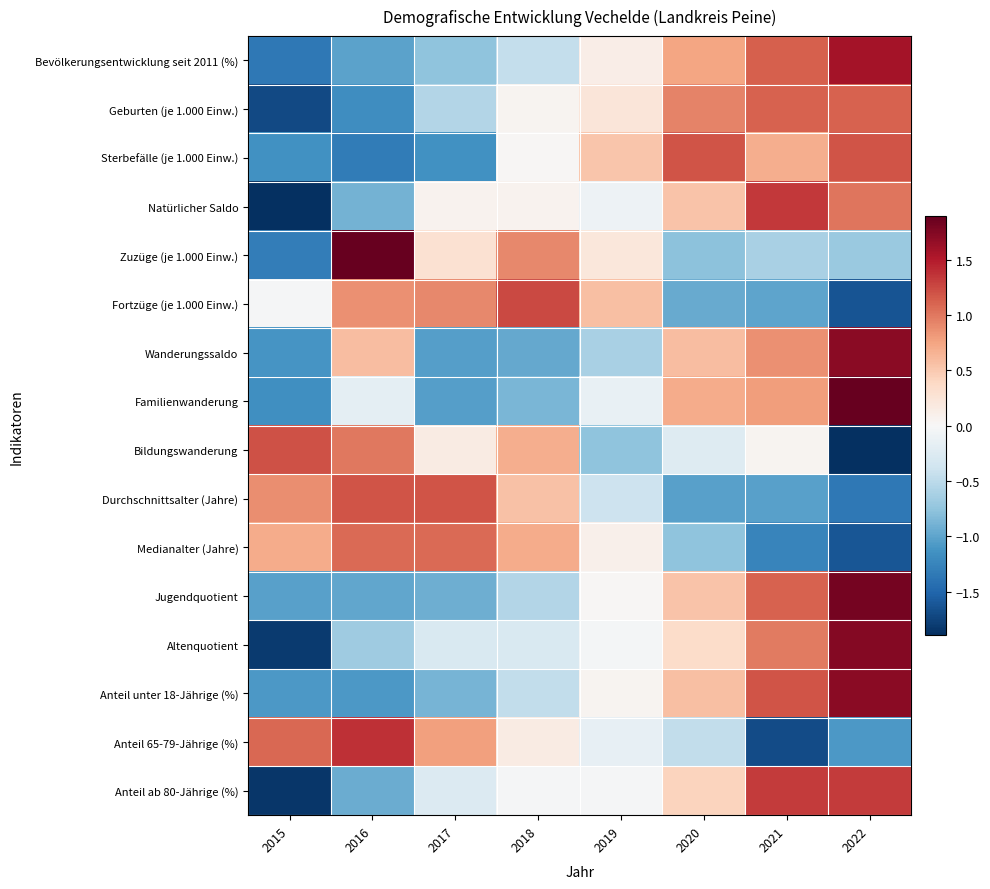

What is the total value across all series at 2018?

0.7